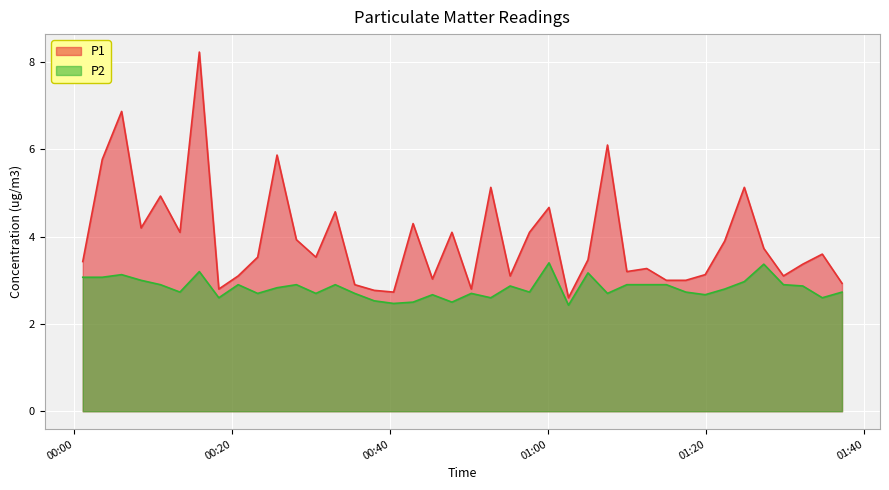

Does the chart display data point markers on the line(s)?

No